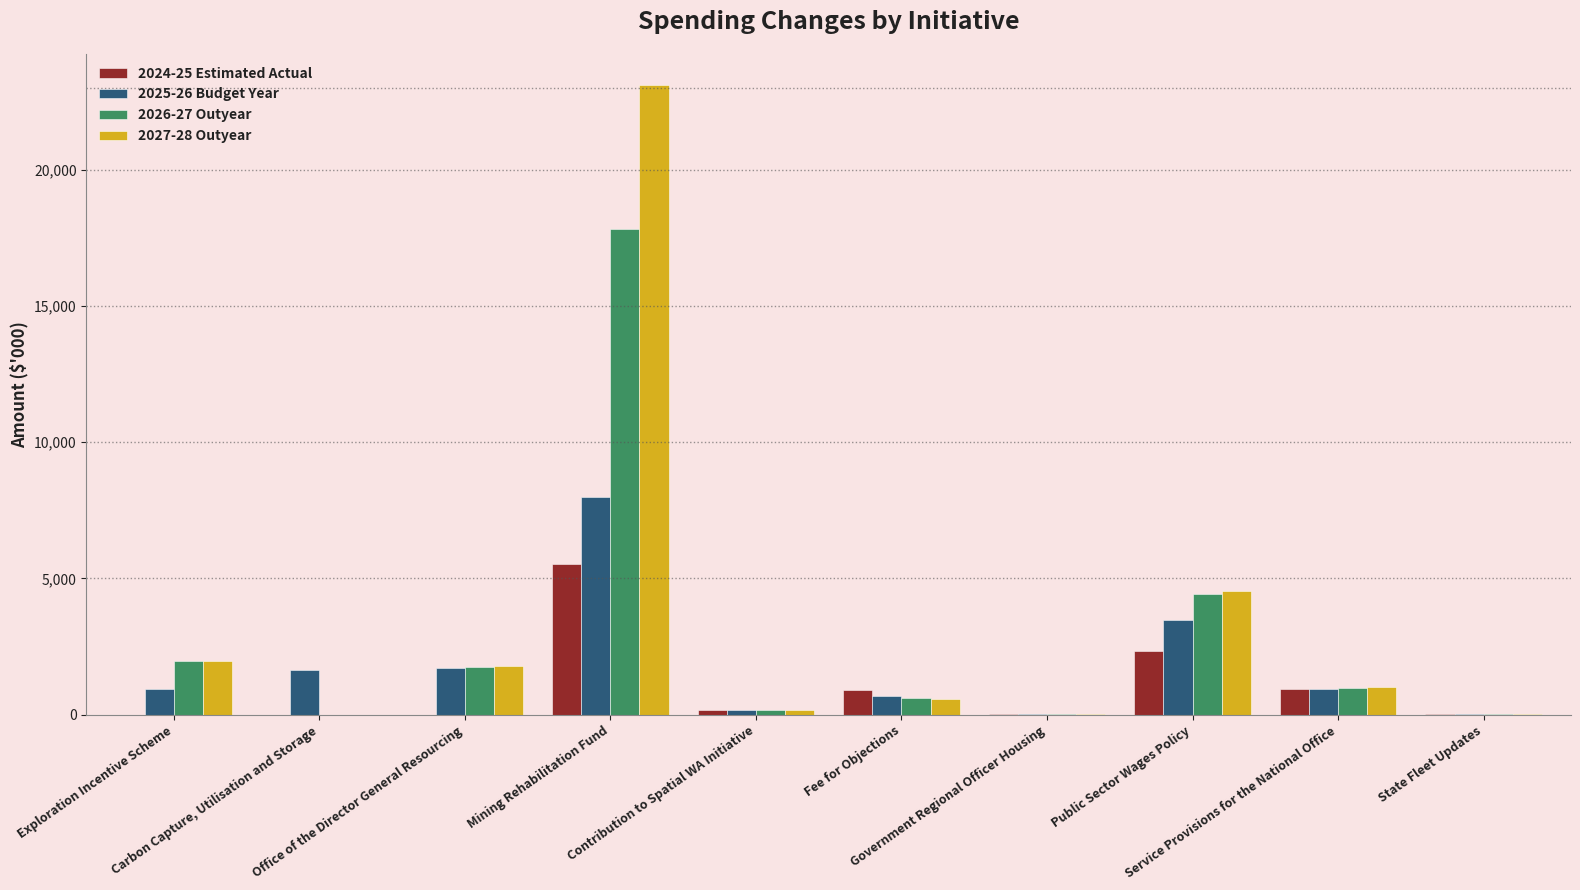

Where is 2027-28 Outyear nearest to the value 11543?

Public Sector Wages Policy